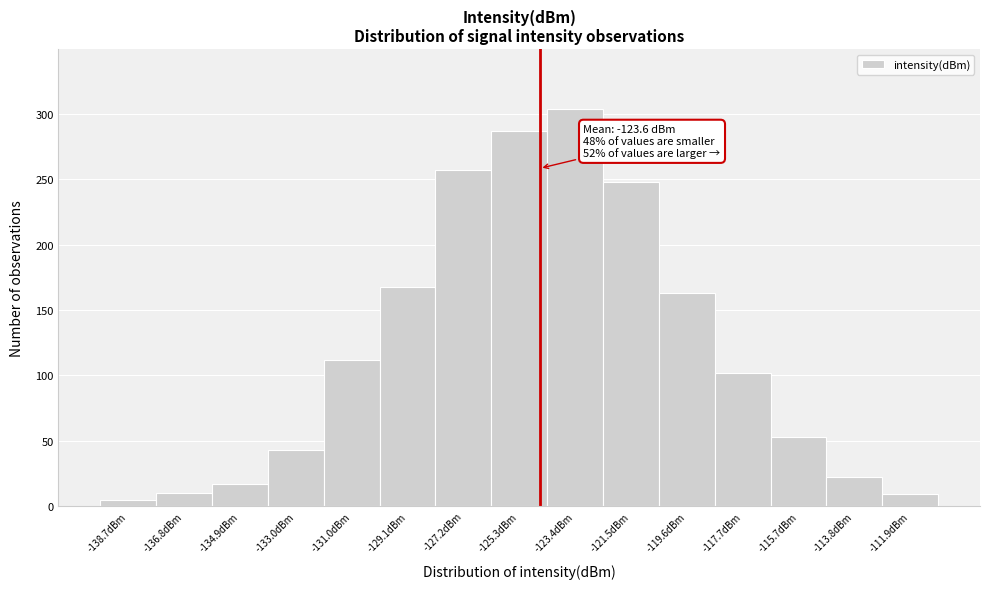

At which category does the chart reach its peak across all series?

-123.4dBm